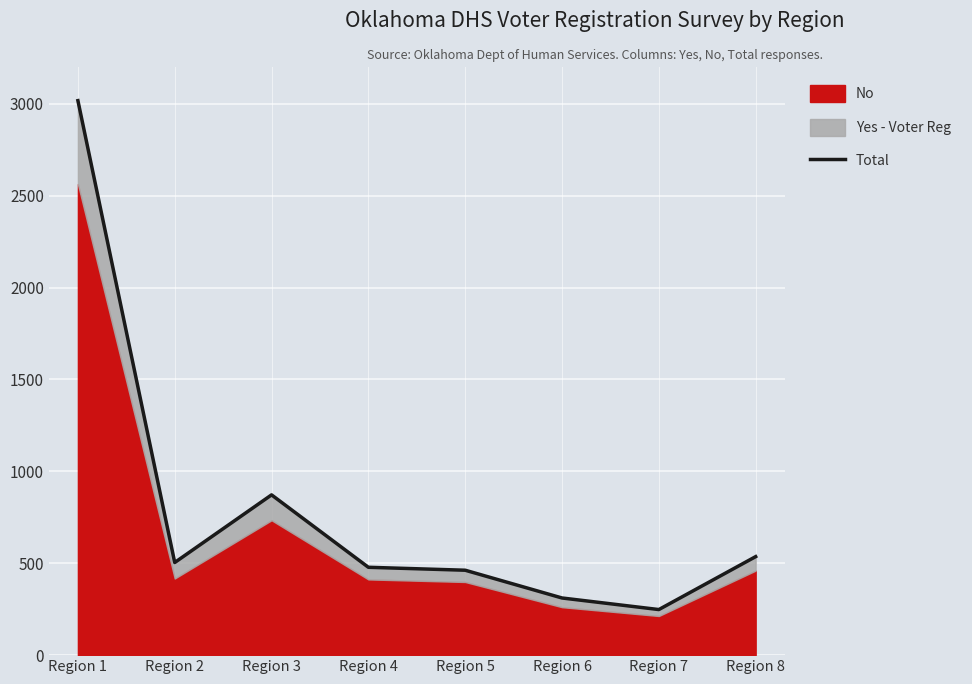

Read the value at Region 2, to the nearest 50.

500